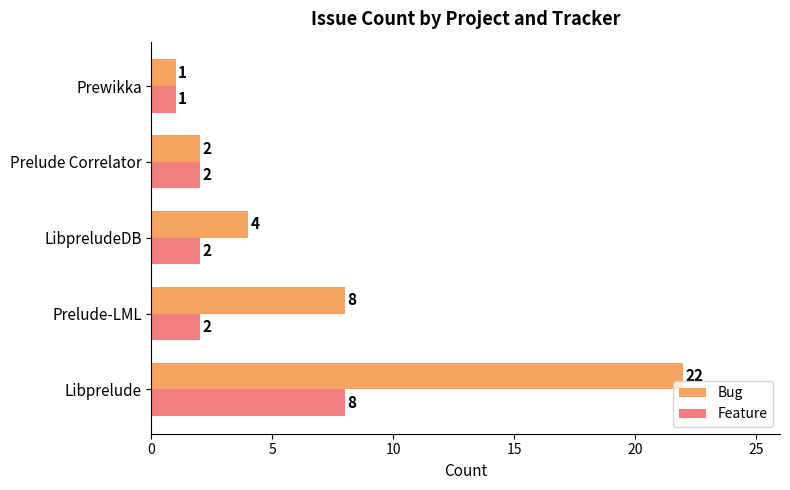

How many data points does each series have?

5